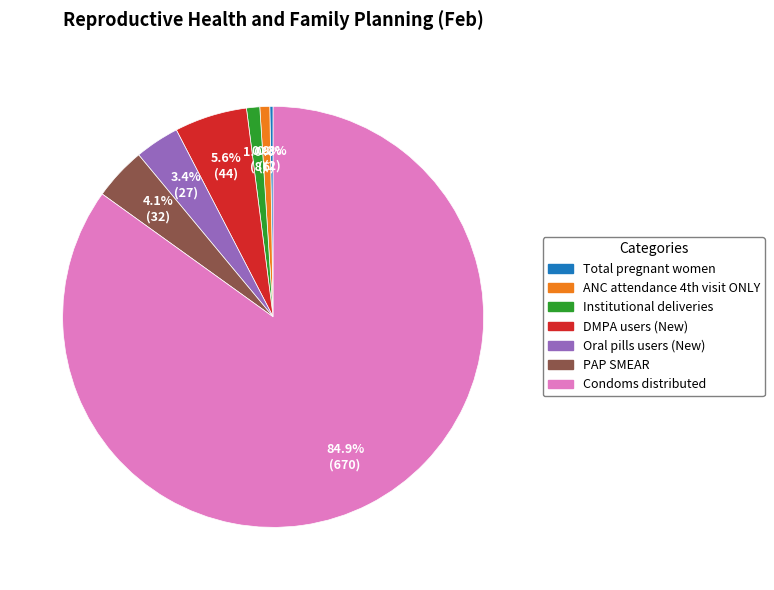

Which category has the biggest portion of the pie?

Condoms distributed